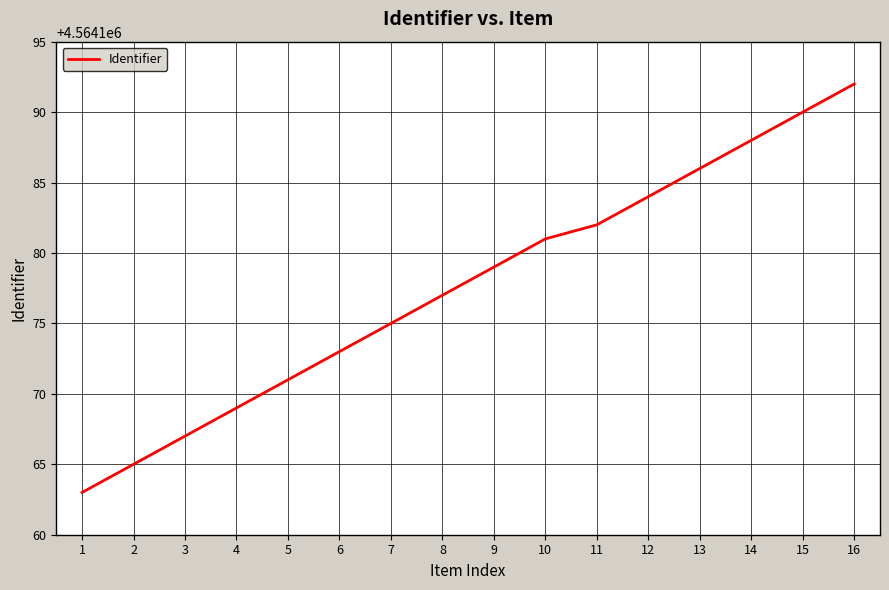

Reading left to right, transcribe all the data shown in this chart.

4564163	4564165	4564167	4564169	4564171	4564173	4564175	4564177	4564179	4564181	4564182	4564184	4564186	4564188	4564190	4564192